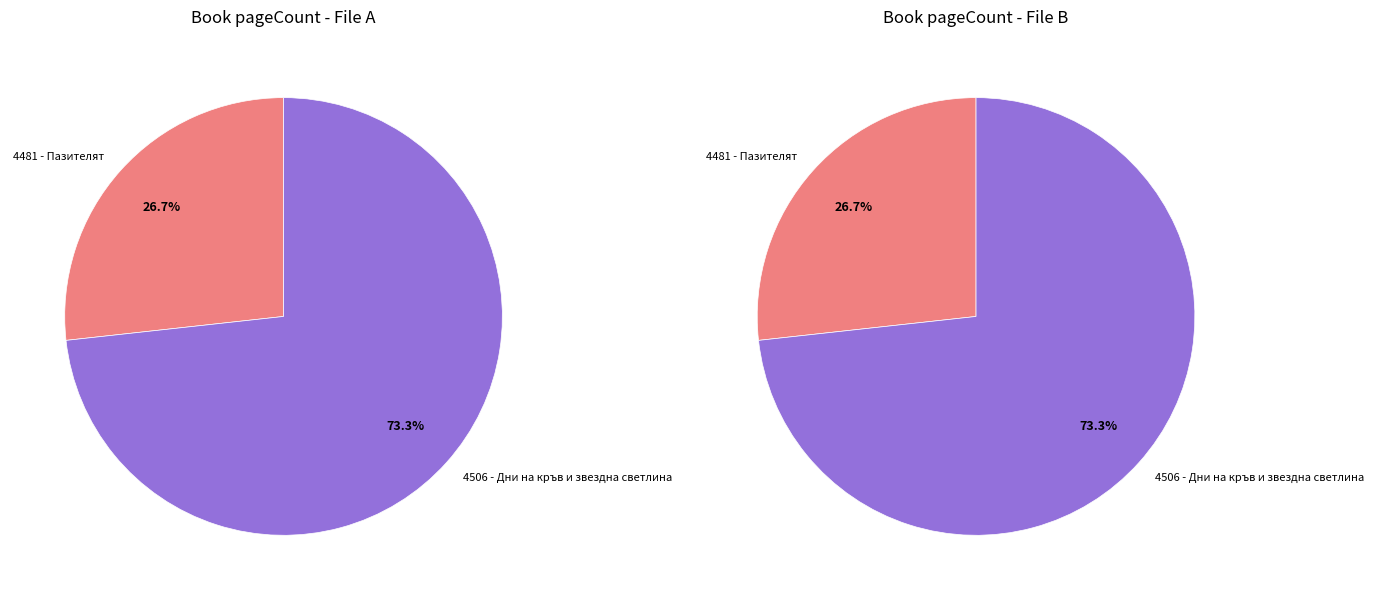

To the nearest percent, what is the difference between the largest and smallest slice percentages?

47%